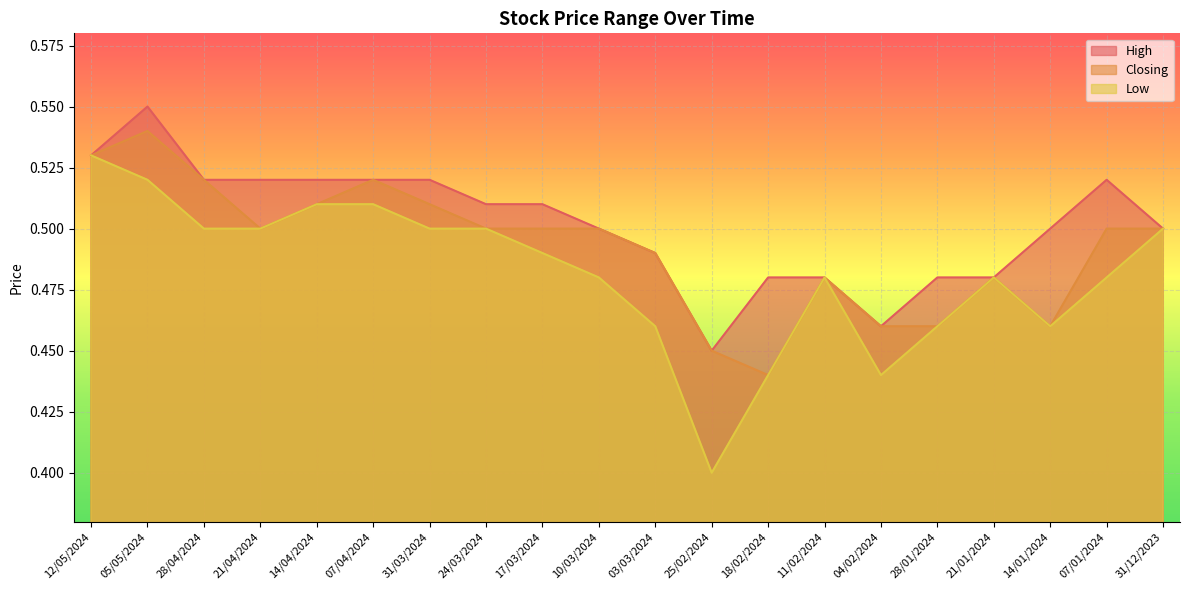

True or false: High and Low cross at least once.

False